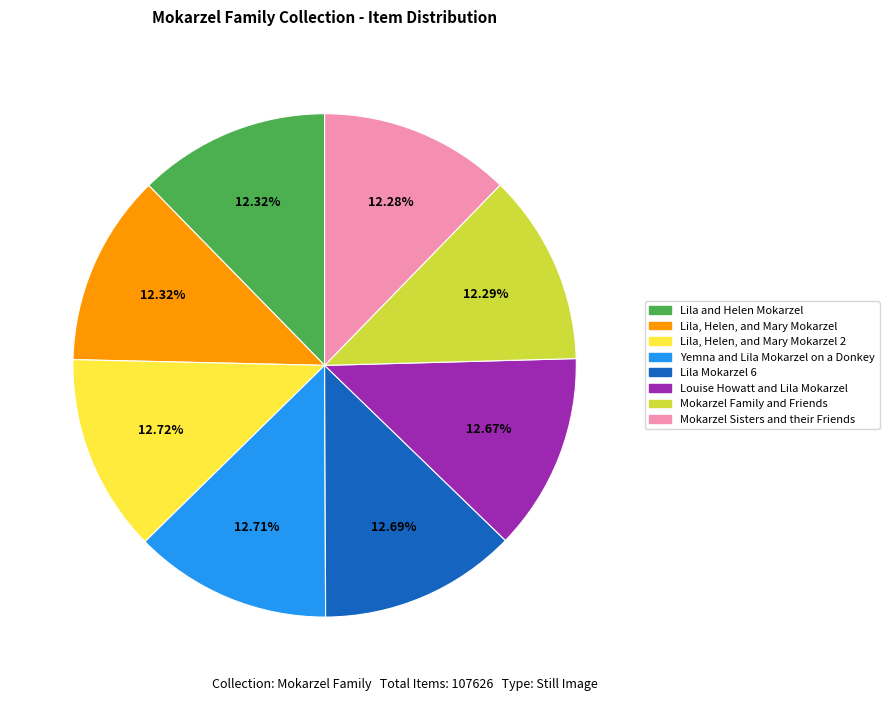

Is the sum of Mokarzel Sisters and their Friends and Lila, Helen, and Mary Mokarzel greater than half?

No